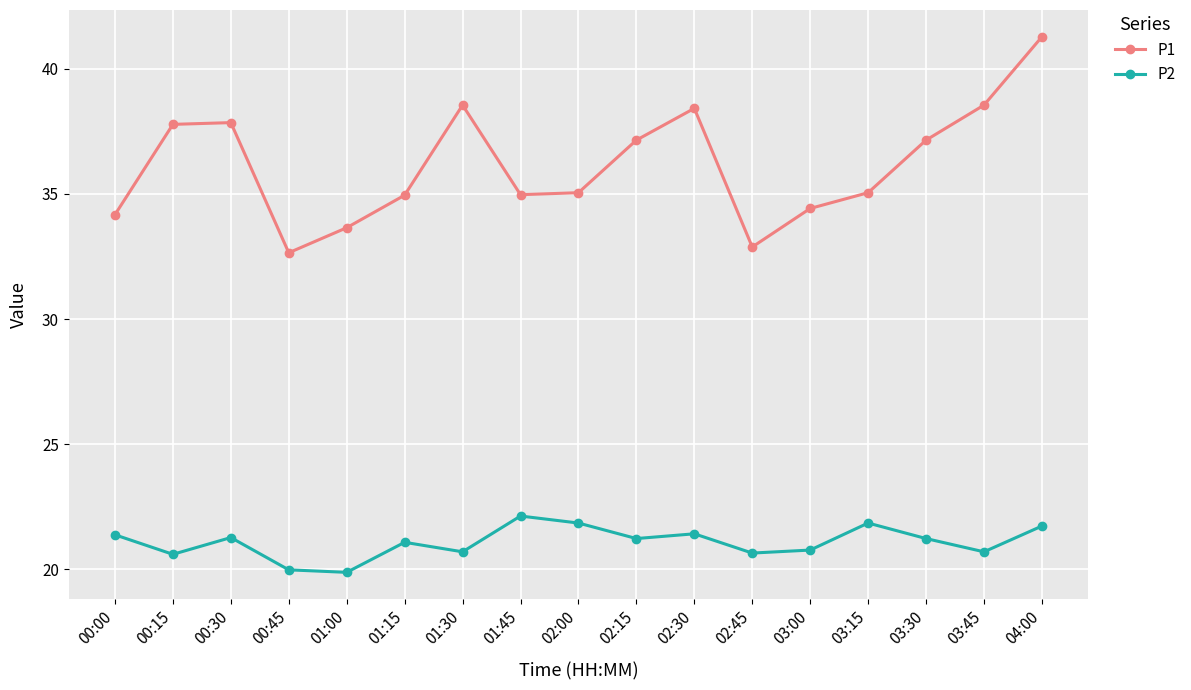

How many distinct data groups are displayed?

2